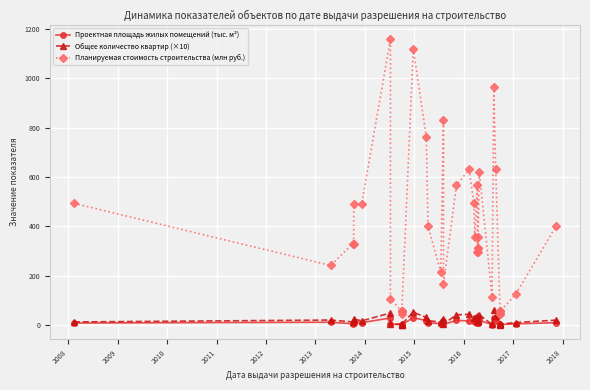

What is the value of the Общее количество квартир (×10) point at the 35th from the left?

3.0